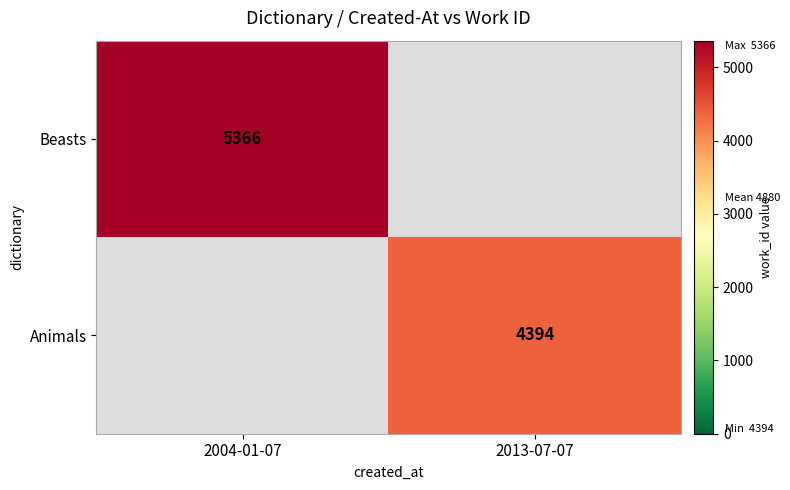

Is it true that Animals equals 1471 at 2013-07-07?

False